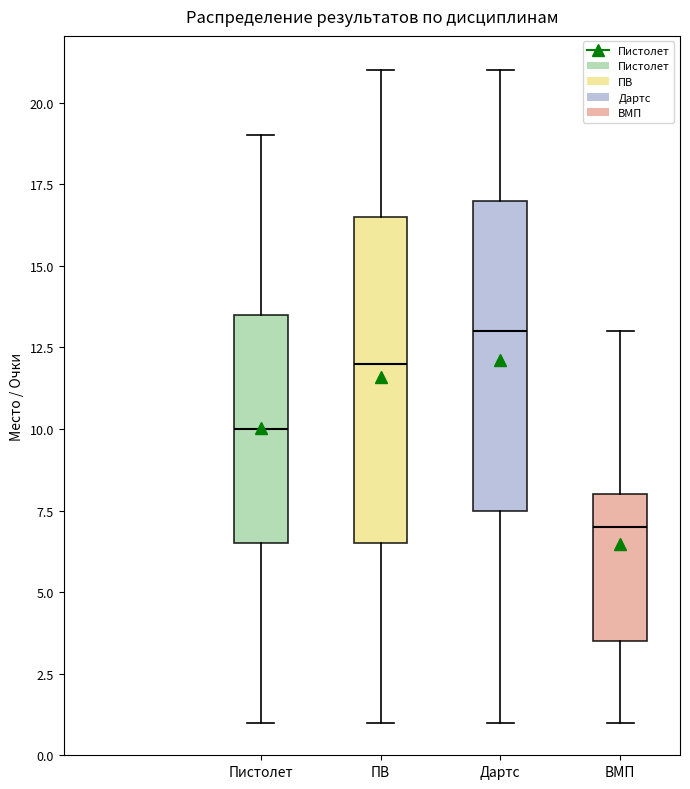

Reading left to right, read every box against the y-axis: the position of its median line, the range the box covers, and the ends of its whiskers. The values are not printed on the chart, so give them approximately, as read against the axis.

Пистолет: median 10.0, box 6.5 to 13.5, whiskers 1.0 to 19.0
ПВ: median 12.0, box 6.5 to 16.5, whiskers 1.0 to 21.0
Дартс: median 13.0, box 7.5 to 17.0, whiskers 1.0 to 21.0
ВМП: median 7.0, box 3.5 to 8.0, whiskers 1.0 to 13.0